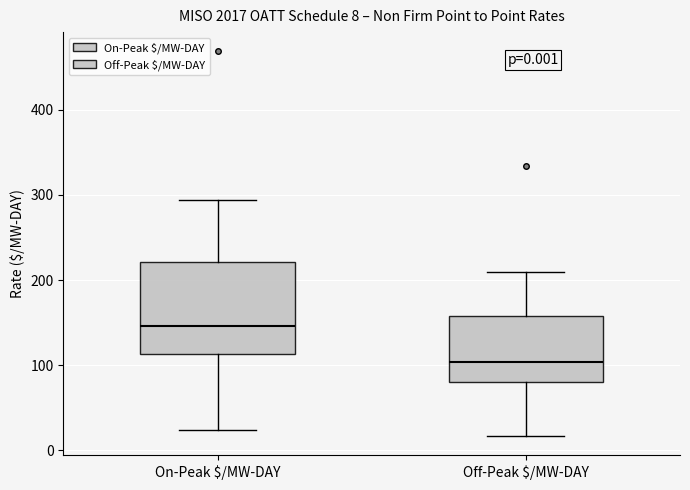

Which box has the highest median line?

On-Peak $/MW-DAY